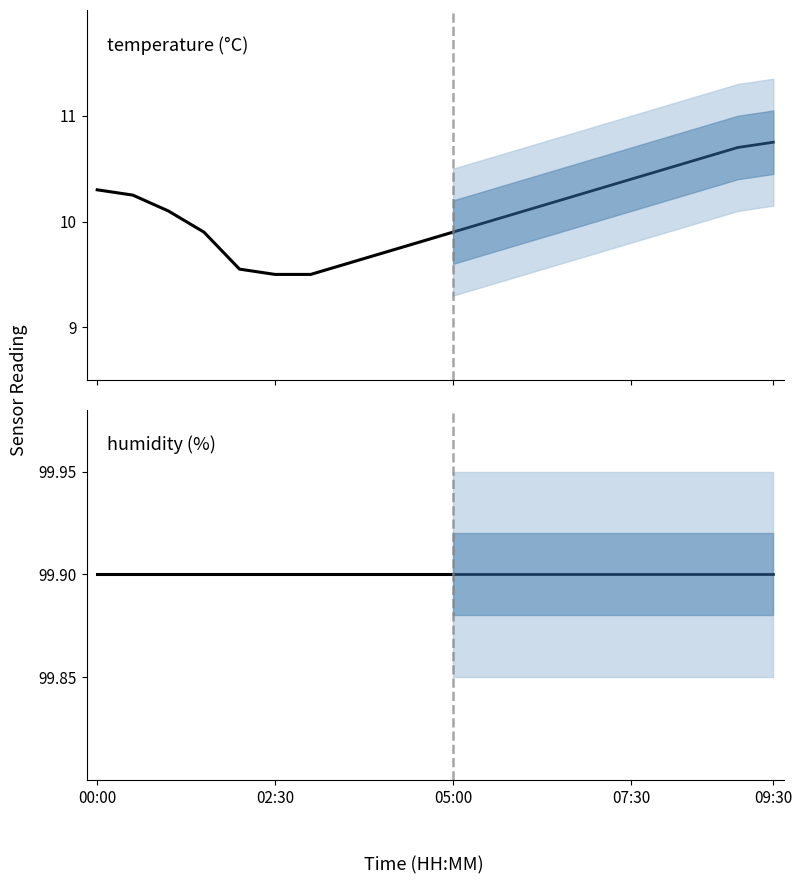

At which label does temperature first exceed 10?

00:00